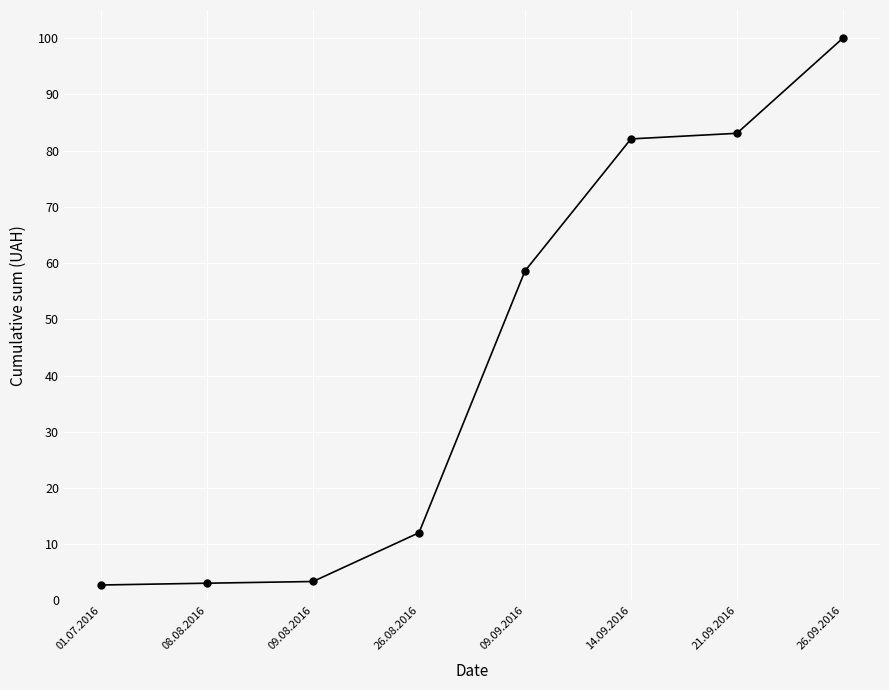

What is the label of the 3rd point from the right?

14.09.2016